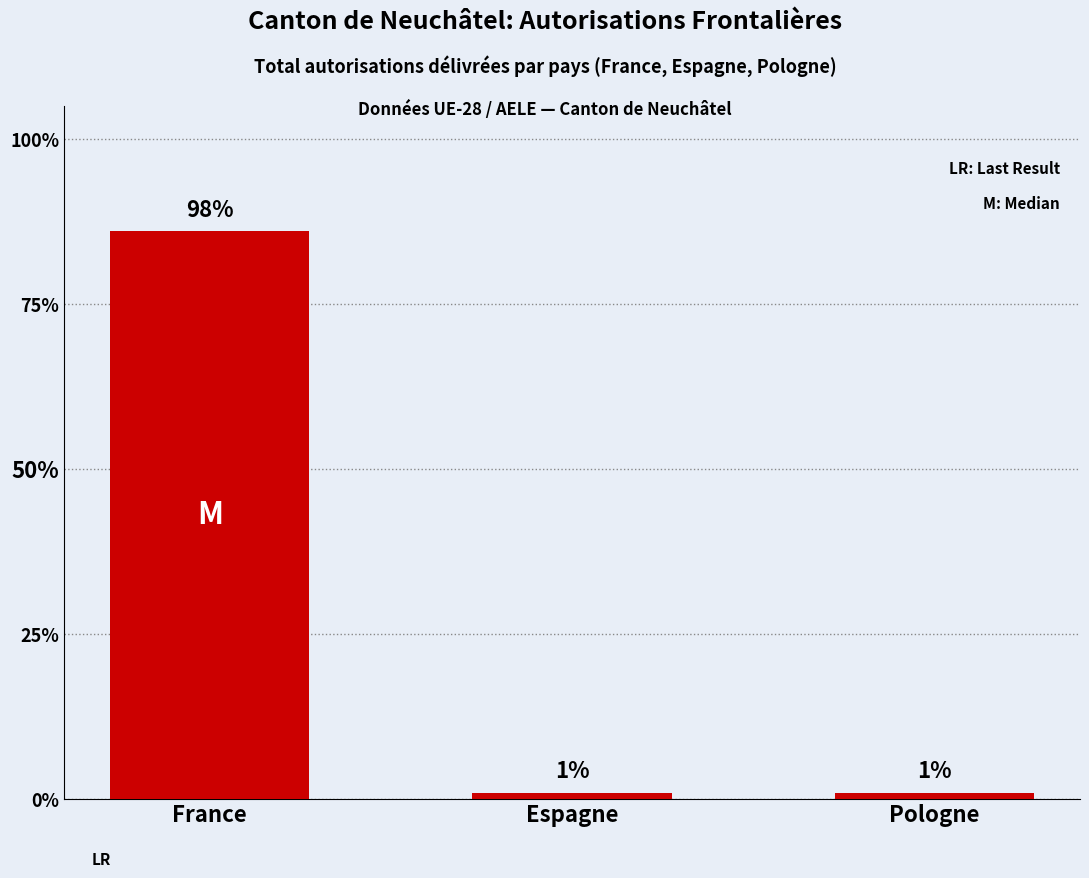

What is the sum of all values?

88